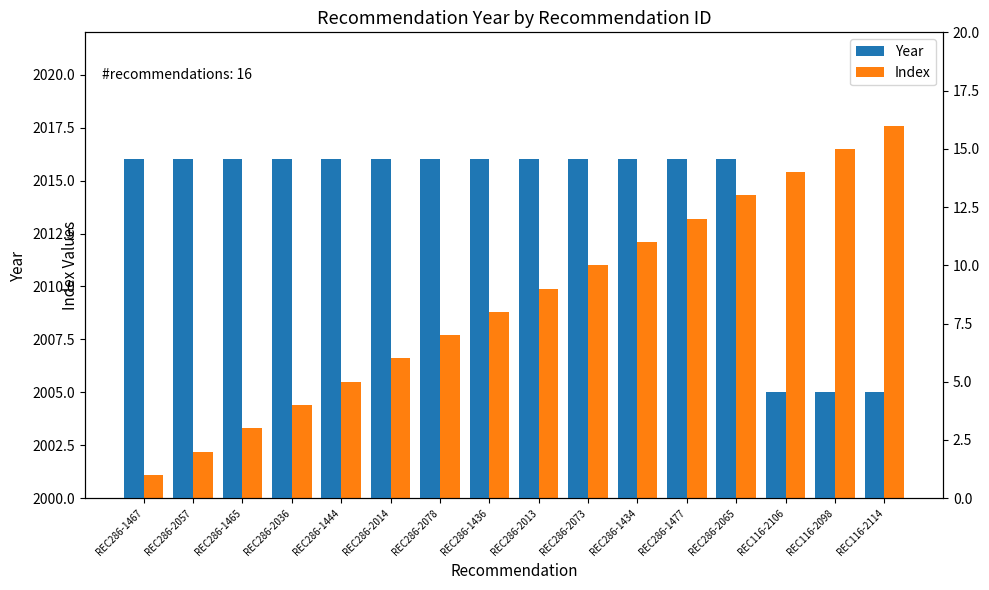

What is the value of the Index bar at the 13th from the left?

13